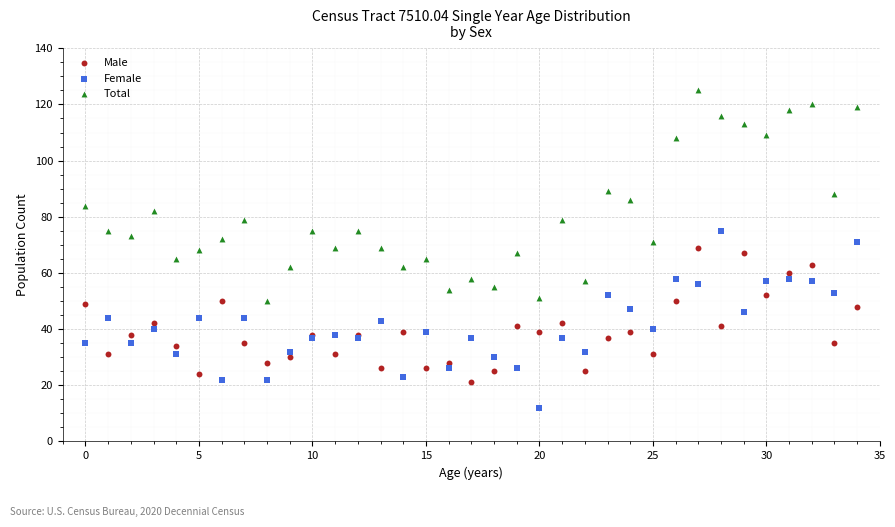

Which series contains the lowest Y value?

Female